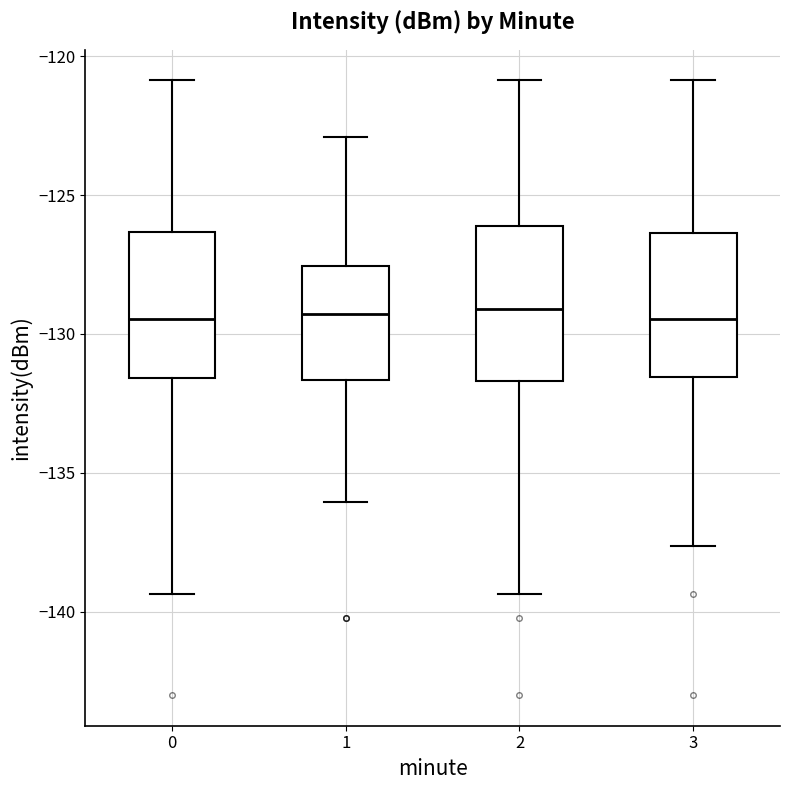

Reading left to right, read every box against the y-axis: the position of its median line, the range the box covers, and the ends of its whiskers. The values are not printed on the chart, so give them approximately, as read against the axis.

0: median -129.5, box -131.5 to -126.5, whiskers -139.5 to -121.0
1: median -129.5, box -131.5 to -127.5, whiskers -136.0 to -123.0
2: median -129.0, box -131.5 to -126.0, whiskers -139.5 to -121.0
3: median -129.5, box -131.5 to -126.5, whiskers -137.5 to -121.0